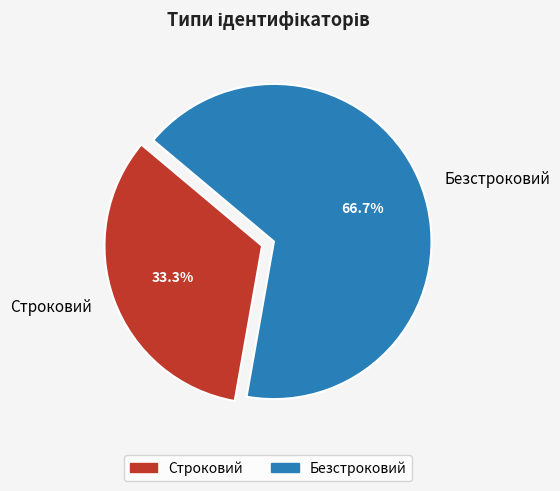

Is there any slice that represents more than half of the pie?

Yes